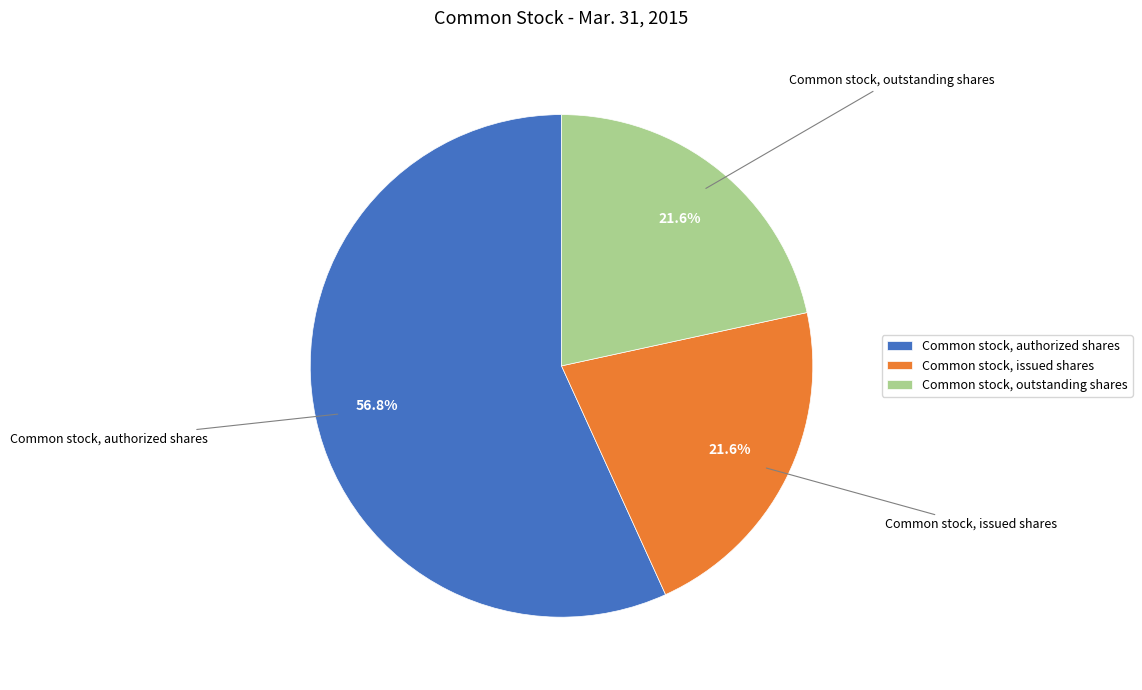

How many slices are in this pie chart?

3